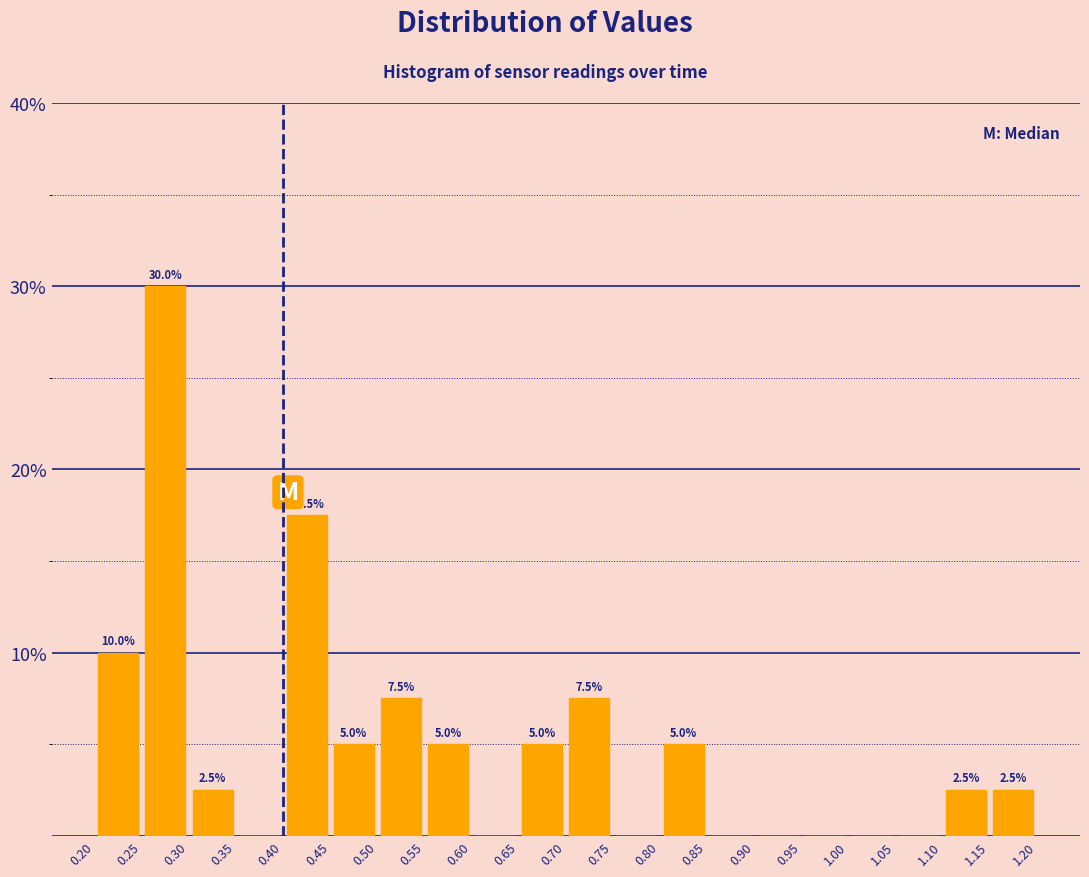

Which range on the x-axis has the tallest bar?

0.25 to 0.30